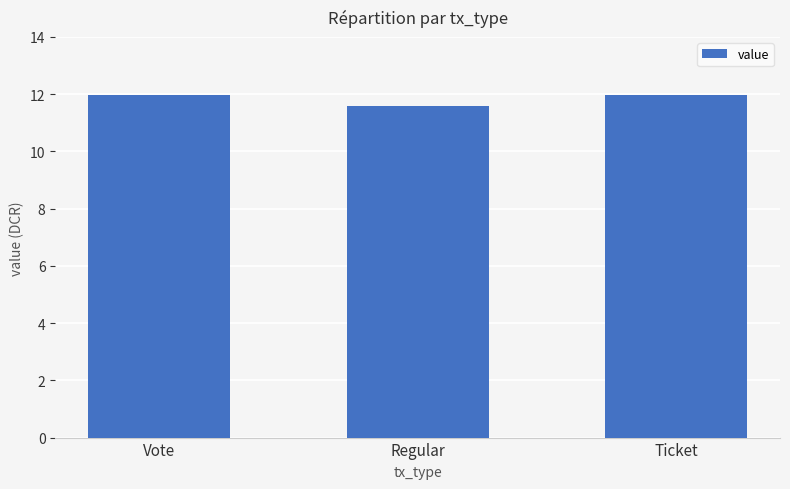

What is the change in value from Regular to Ticket?

+0.4